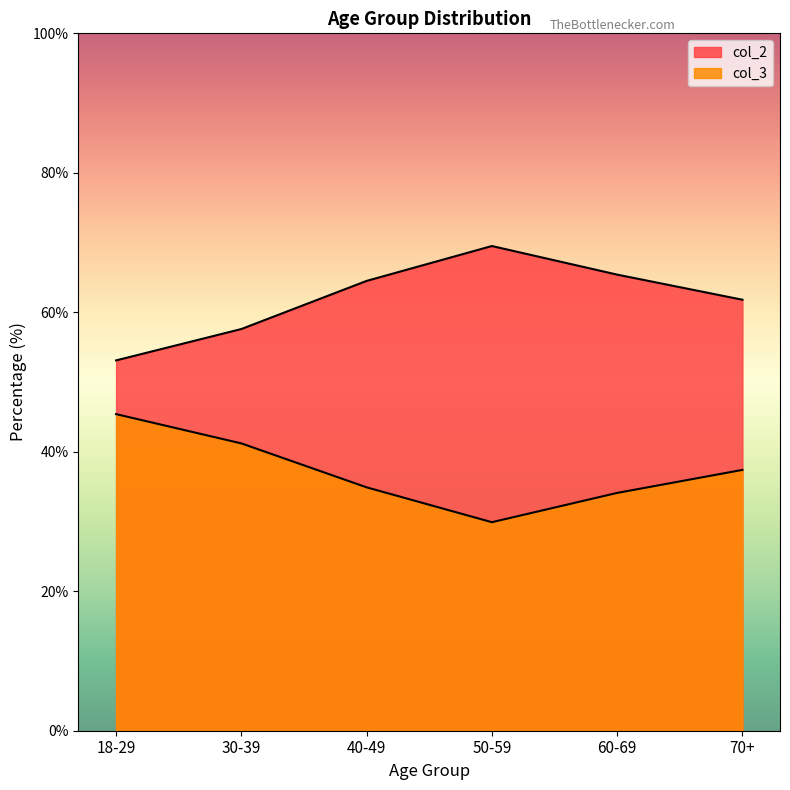

Which has a higher value, 40-49 or 18-29?

40-49